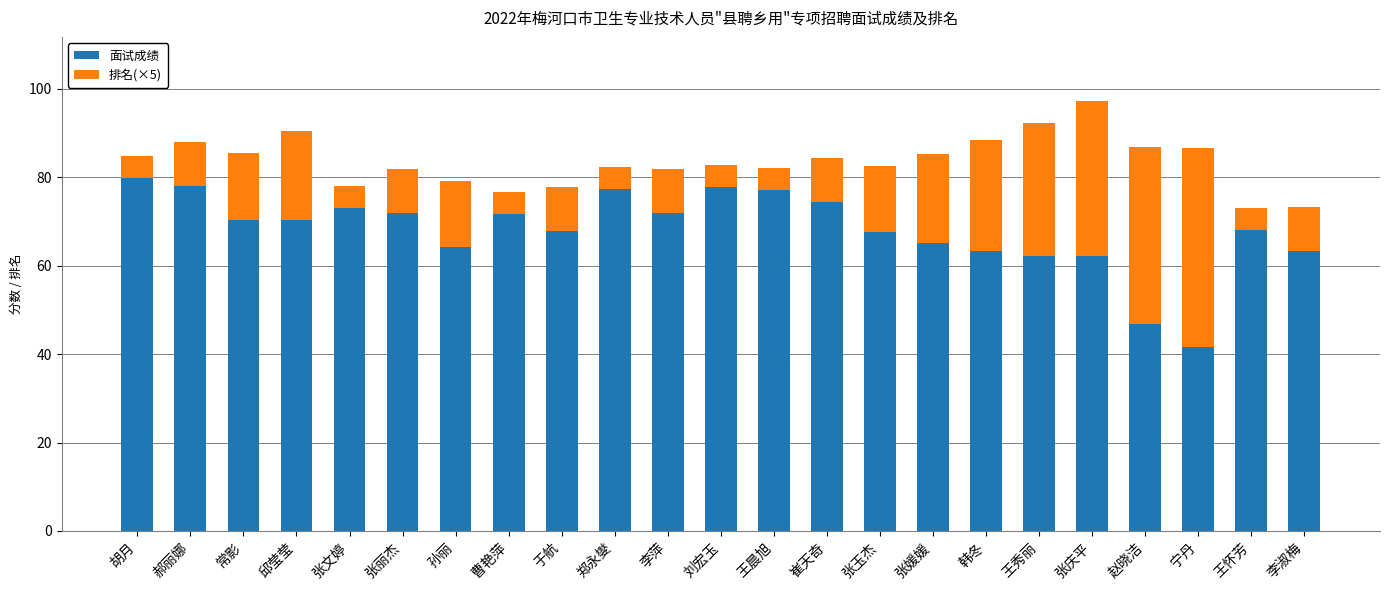

Where does the 面试成绩 series first go above 70?

胡月